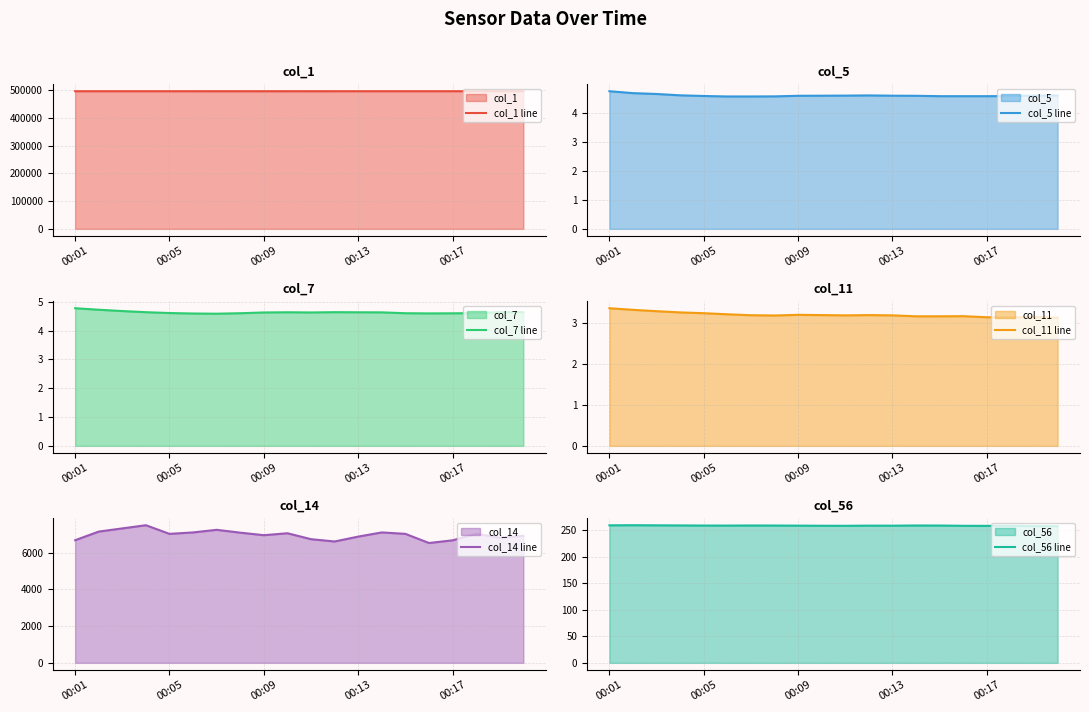

What are all the series names shown in the legend?

col_1 line, col_5 line, col_7 line, col_11 line, col_14 line, col_56 line